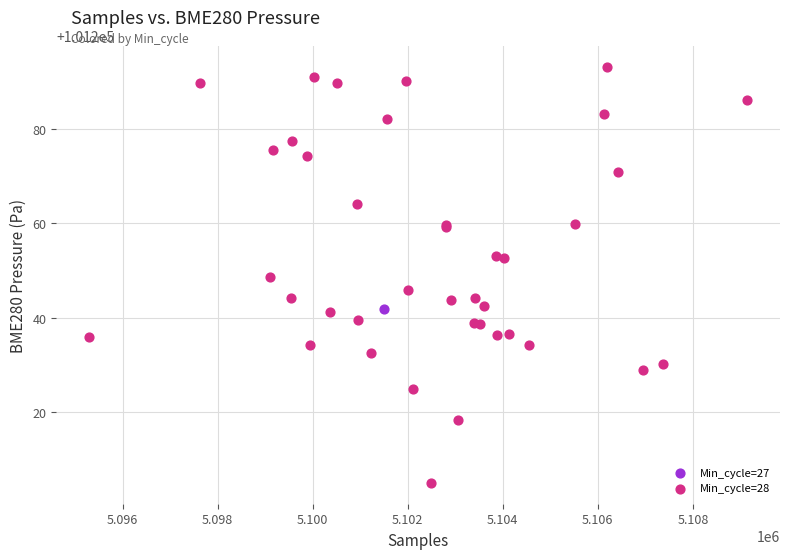

What are all the series names shown in the legend?

Min_cycle=27, Min_cycle=28